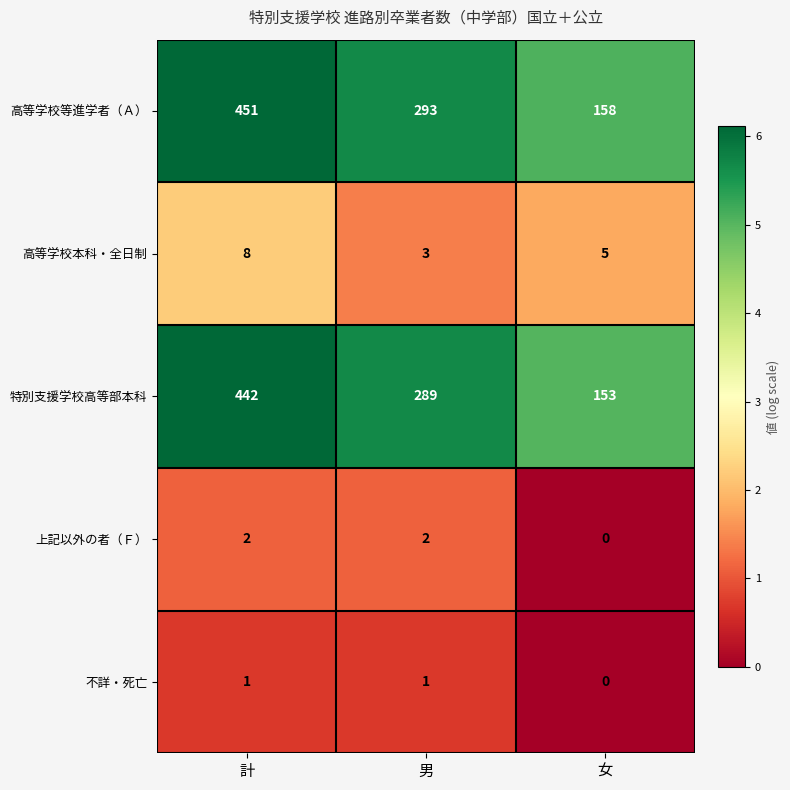

At which category is the sum across all series the highest?

計